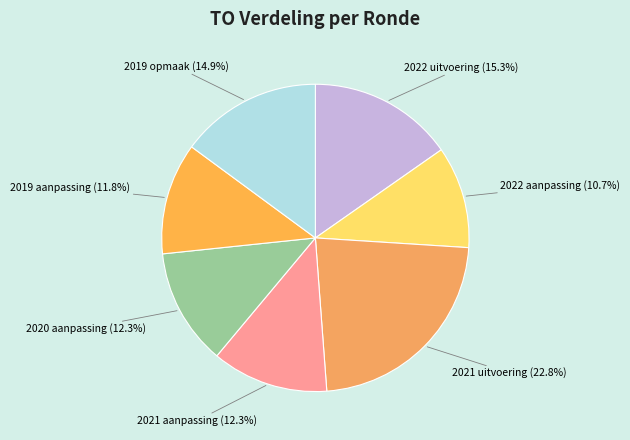

What percentage do 2022 uitvoering and 2021 uitvoering together represent?

38.1%